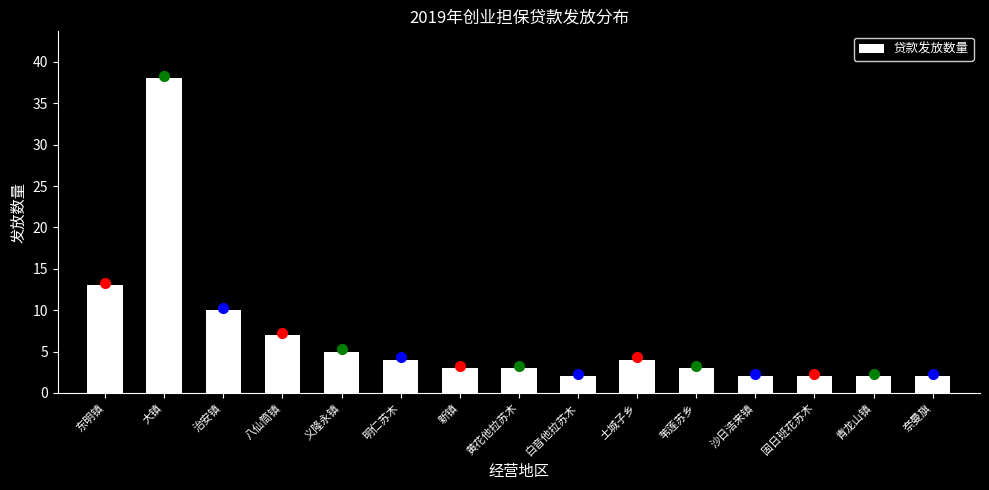

Reading left to right, transcribe all the data shown in this chart.

13	38	10	7	5	4	3	3	2	4	3	2	2	2	2